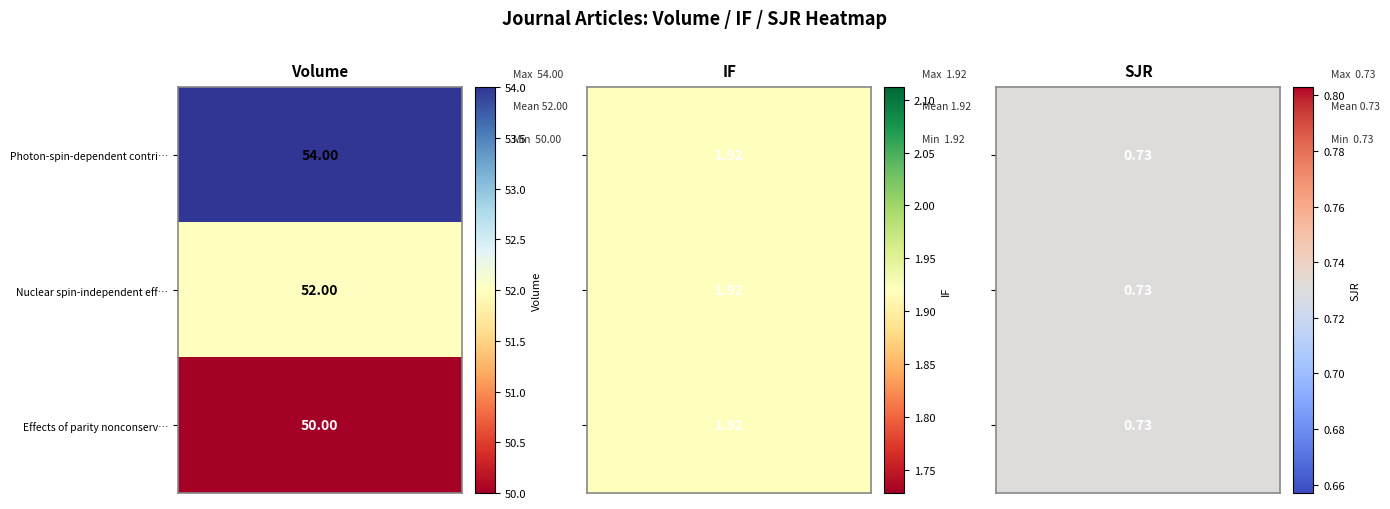

The value of Effects of parity nonconservation in a … at 1 is 1.9. True or false?

True